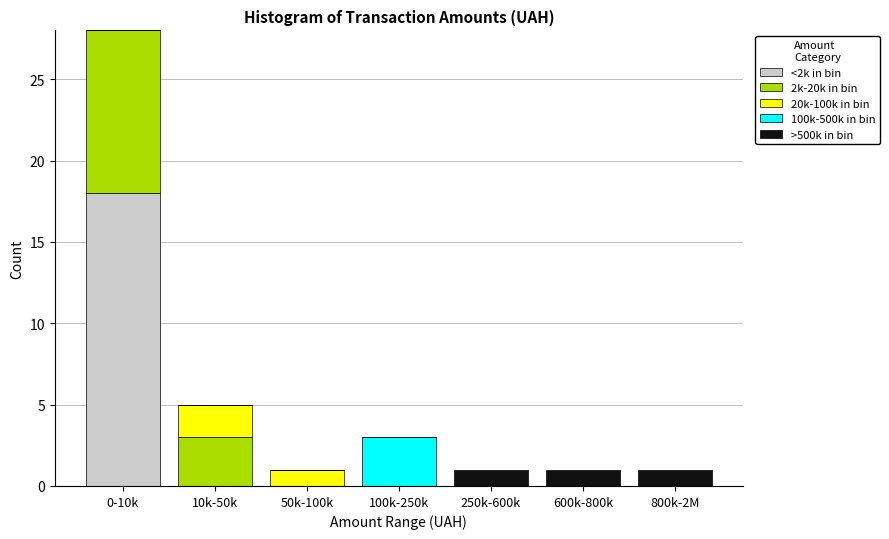

At which category is the sum across all series the highest?

0-10k